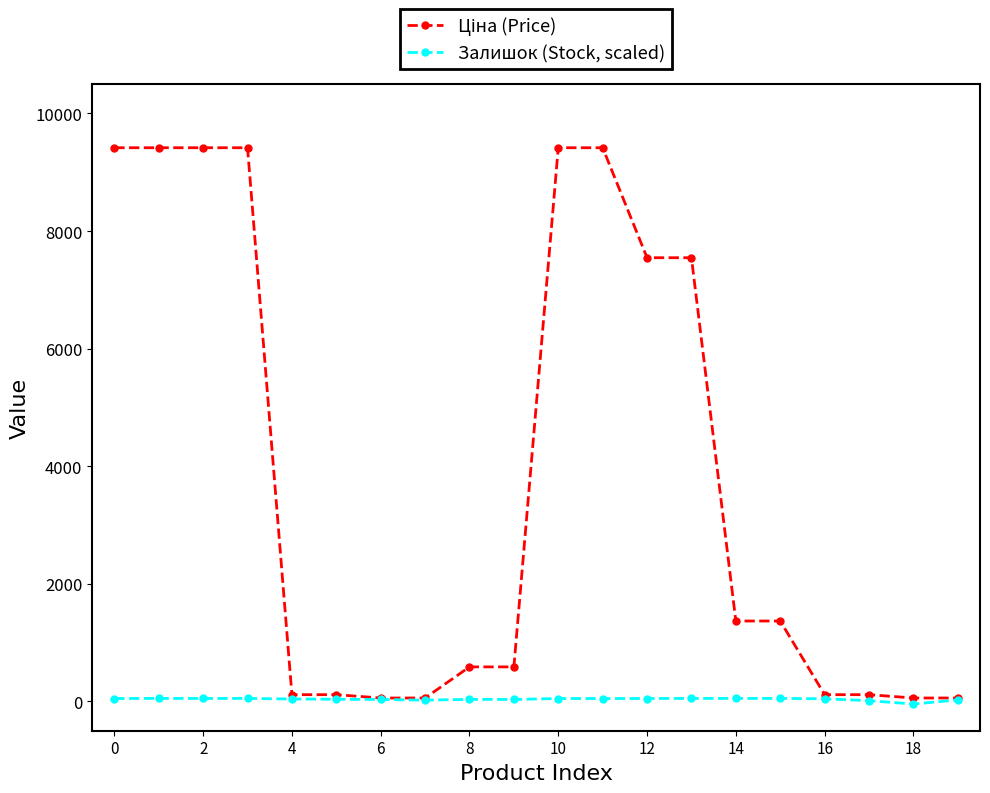

What is the greatest value displayed?

9416.9